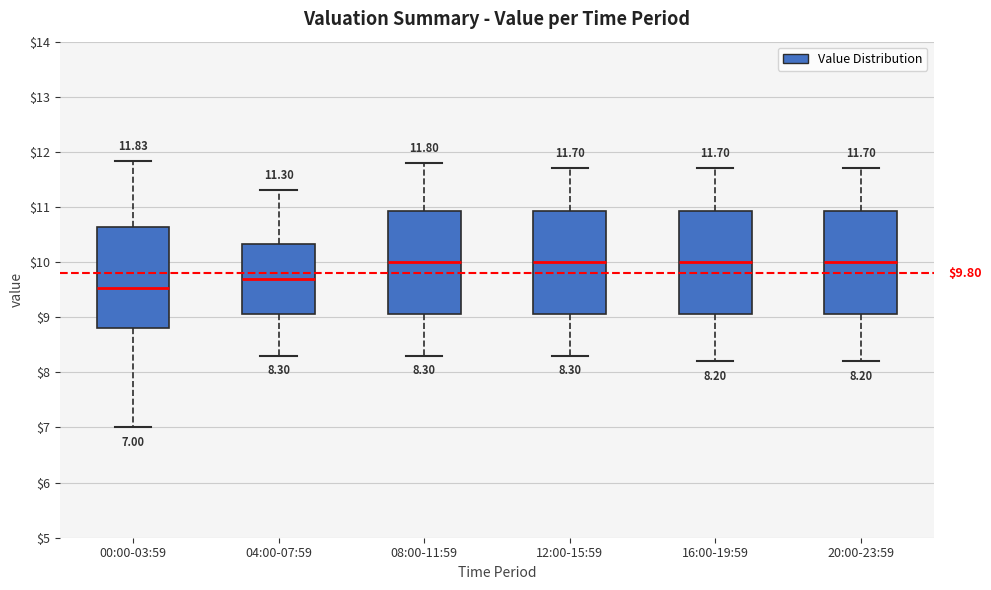

Which box has the lowest median line?

00:00-03:59